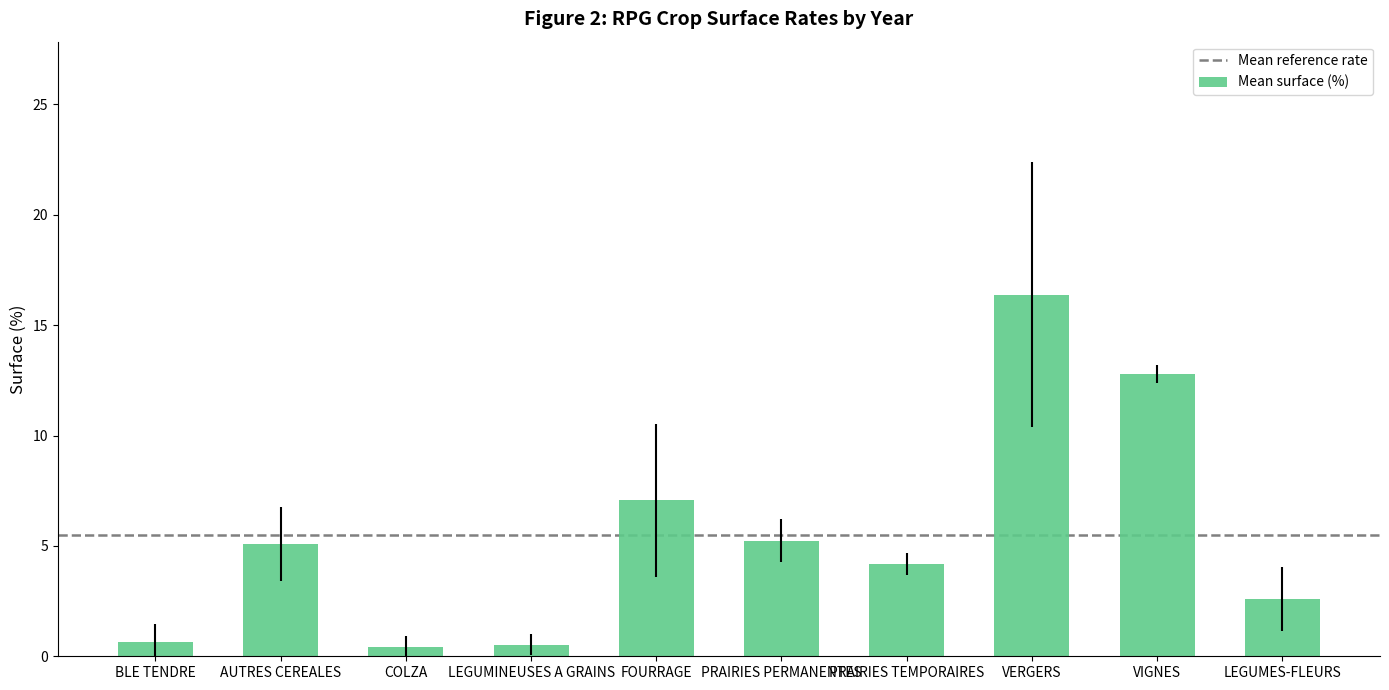

What is the label of the 5th bar from the left?

FOURRAGE